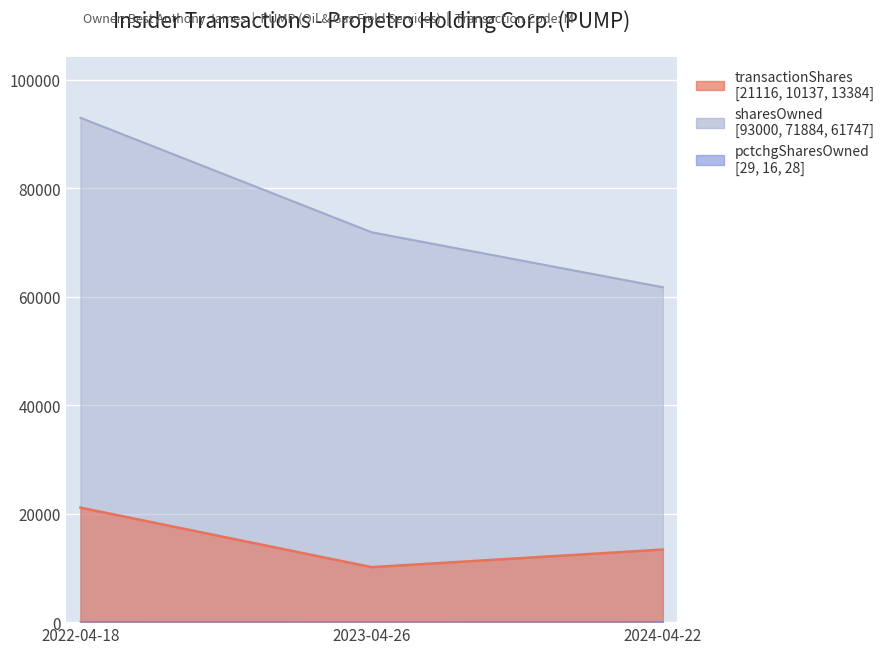

Reading left to right, transcribe all the data shown in this chart.

transactionShares: 2022-04-18=21116	2023-04-26=10137	2024-04-22=13384
sharesOwnedFollowingTransaction: 2022-04-18=93000	2023-04-26=71884	2024-04-22=61747
pctchgSharesOwned: 2022-04-18=29	2023-04-26=16	2024-04-22=28